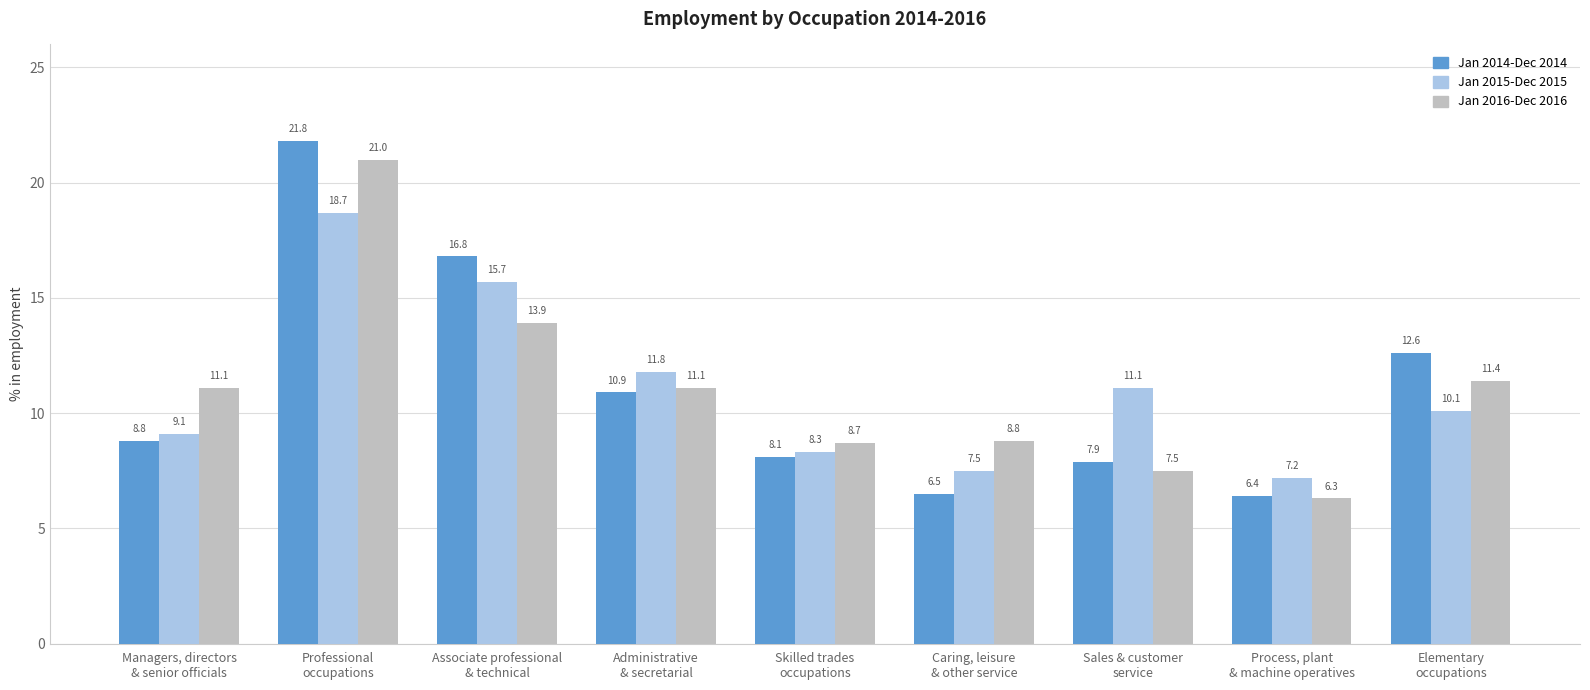

List the series in order of their peak value, lowest first.

Jan 2015-Dec 2015, Jan 2016-Dec 2016, Jan 2014-Dec 2014